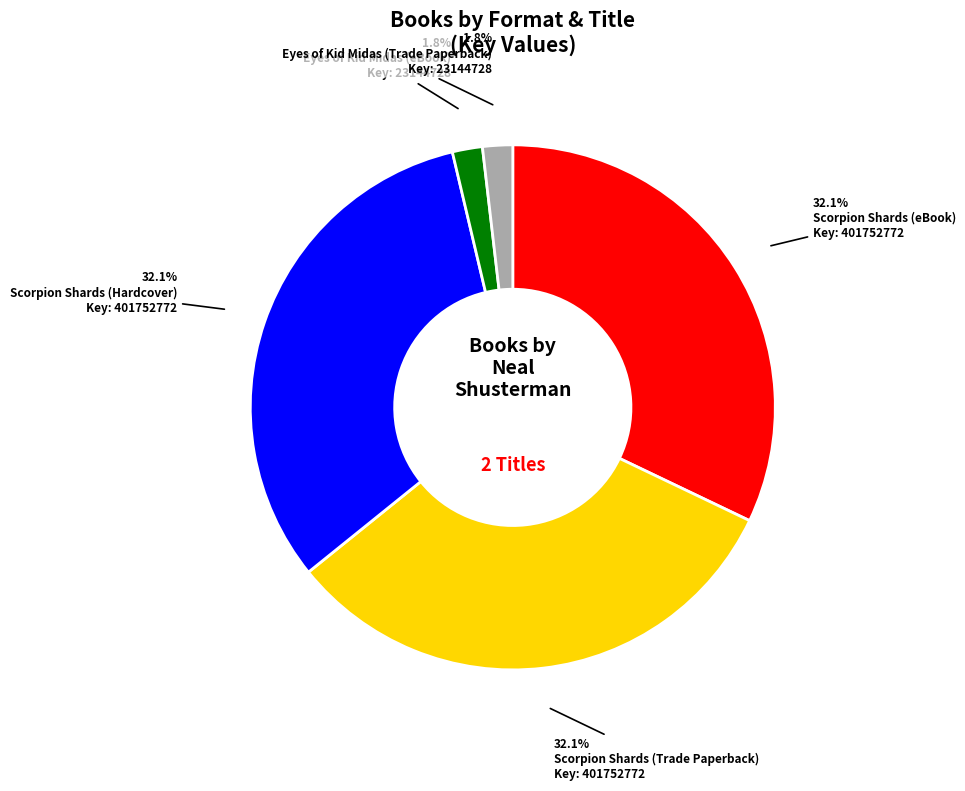

Does any single category account for the majority?

No